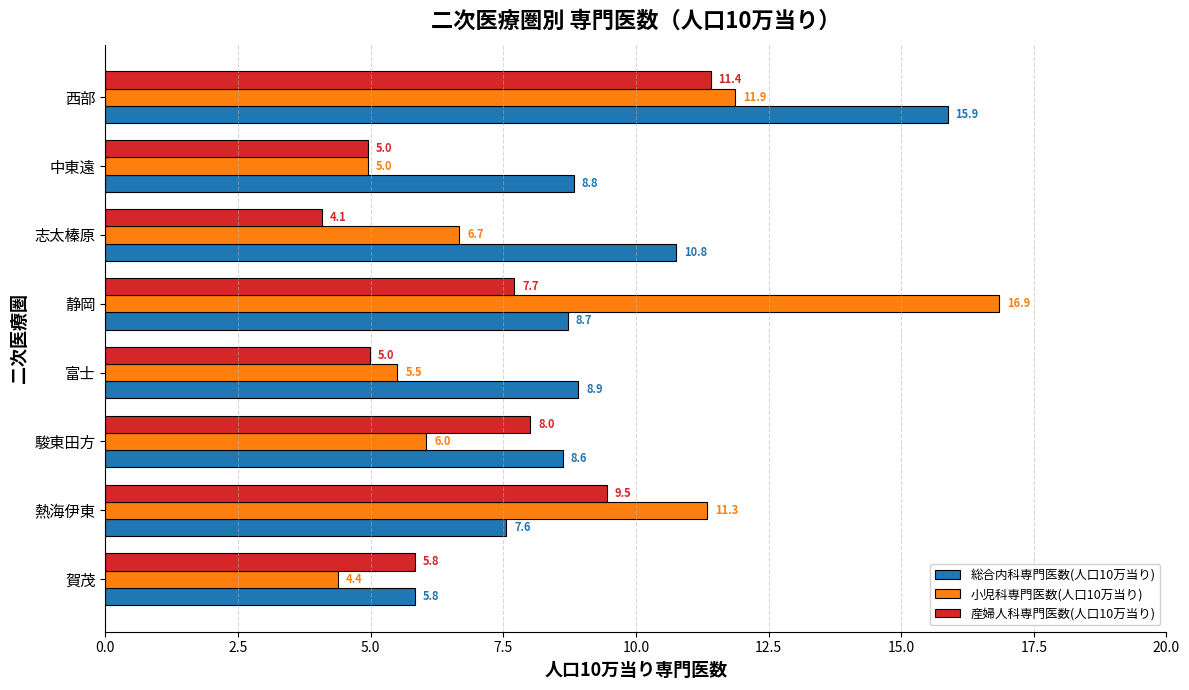

How many distinct data groups are displayed?

3